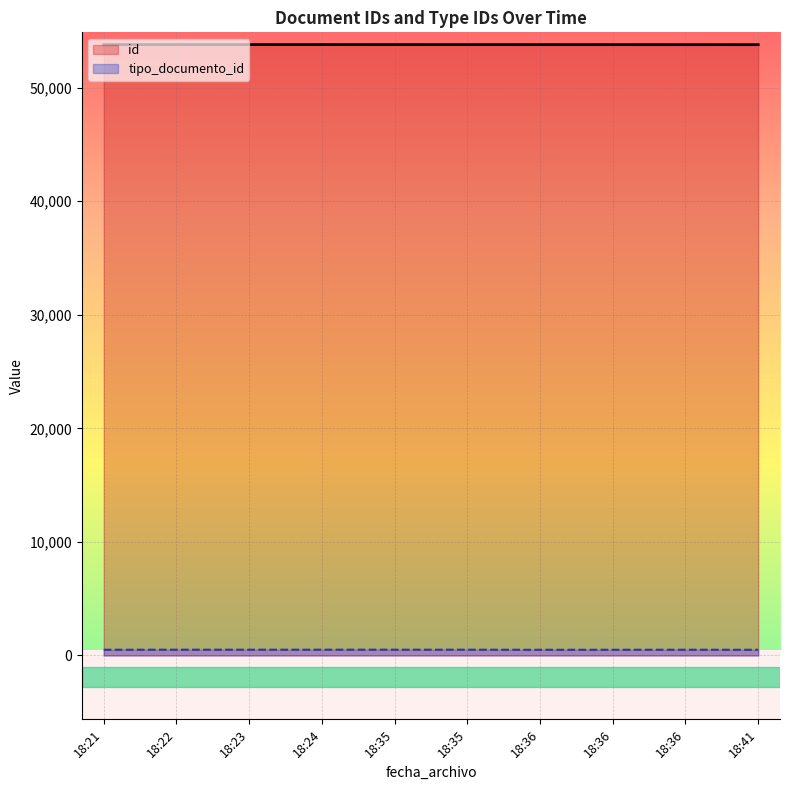

What is the label of the 4th point from the right?

2022-10-12T18:36:08